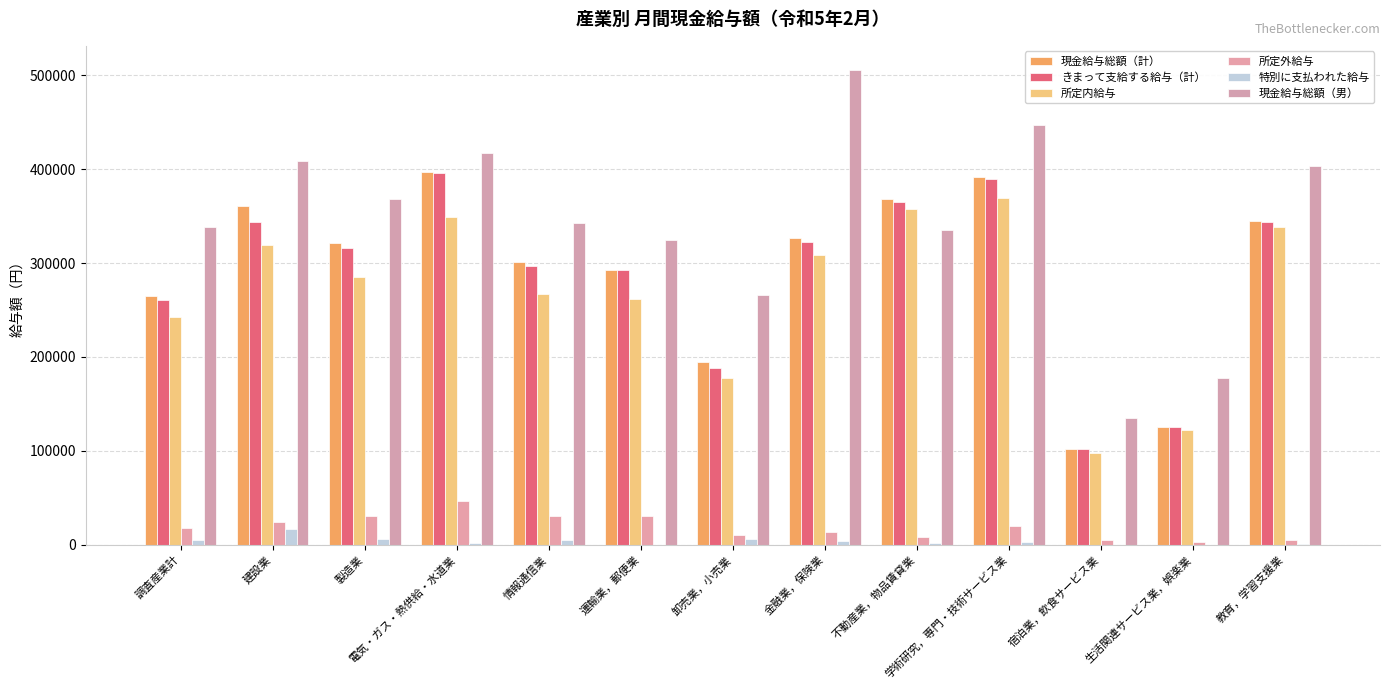

Which series has the largest range (max minus min)?

現金給与総額（男）